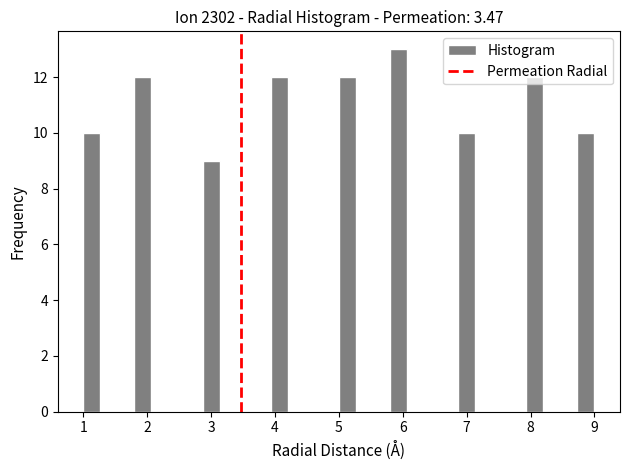

Around what value on the x-axis is the tallest bar? Give the approximate position of its centre, as read against the axis.

5.9